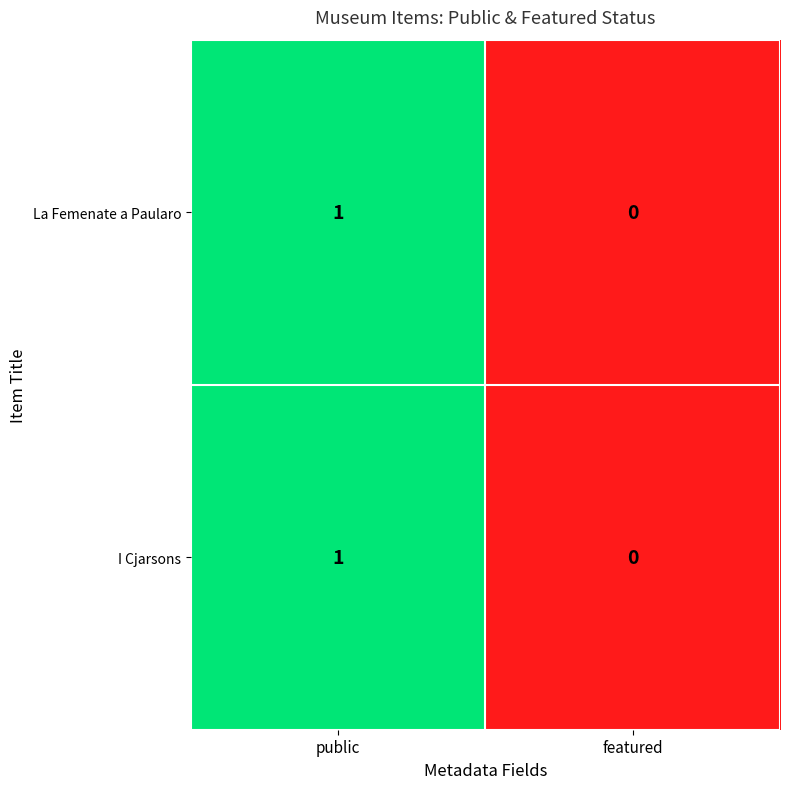

Is the value of I Cjarsons at public greater than the value of La Femenate a Paularo at featured?

Yes